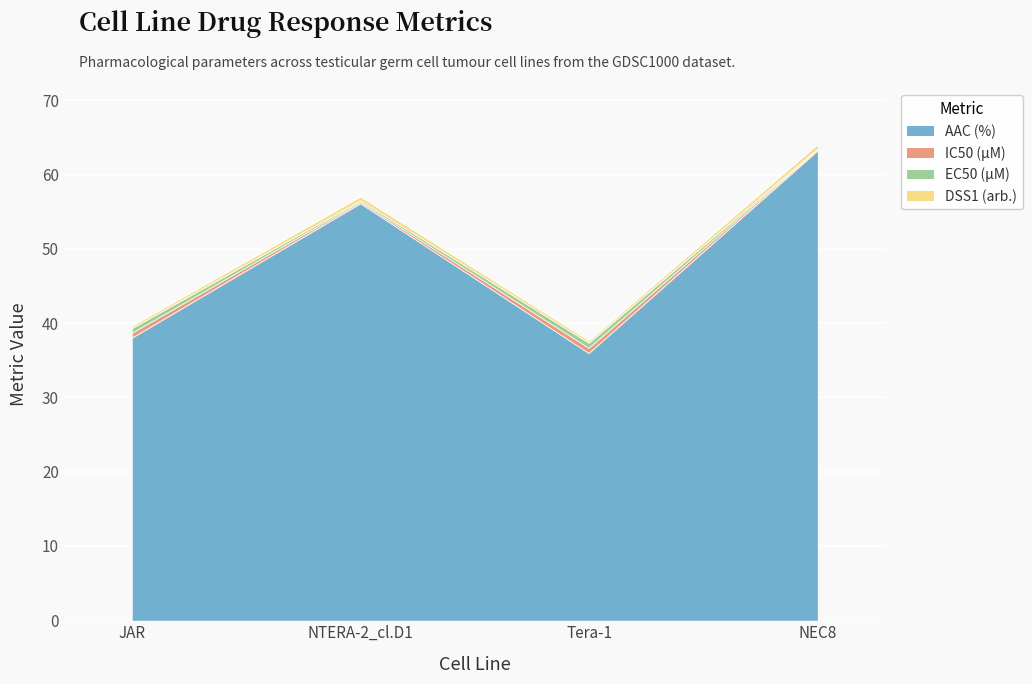

Reading right to left, what are all the values shown in this chart?

AAC (%): 63.1	35.9	56.1	38.0
IC50 (µM): 63.3	36.6	56.3	38.6
EC50 (µM): 63.4	37.3	56.5	39.3
DSS1 (arb.): 64.0	37.6	57.0	39.6